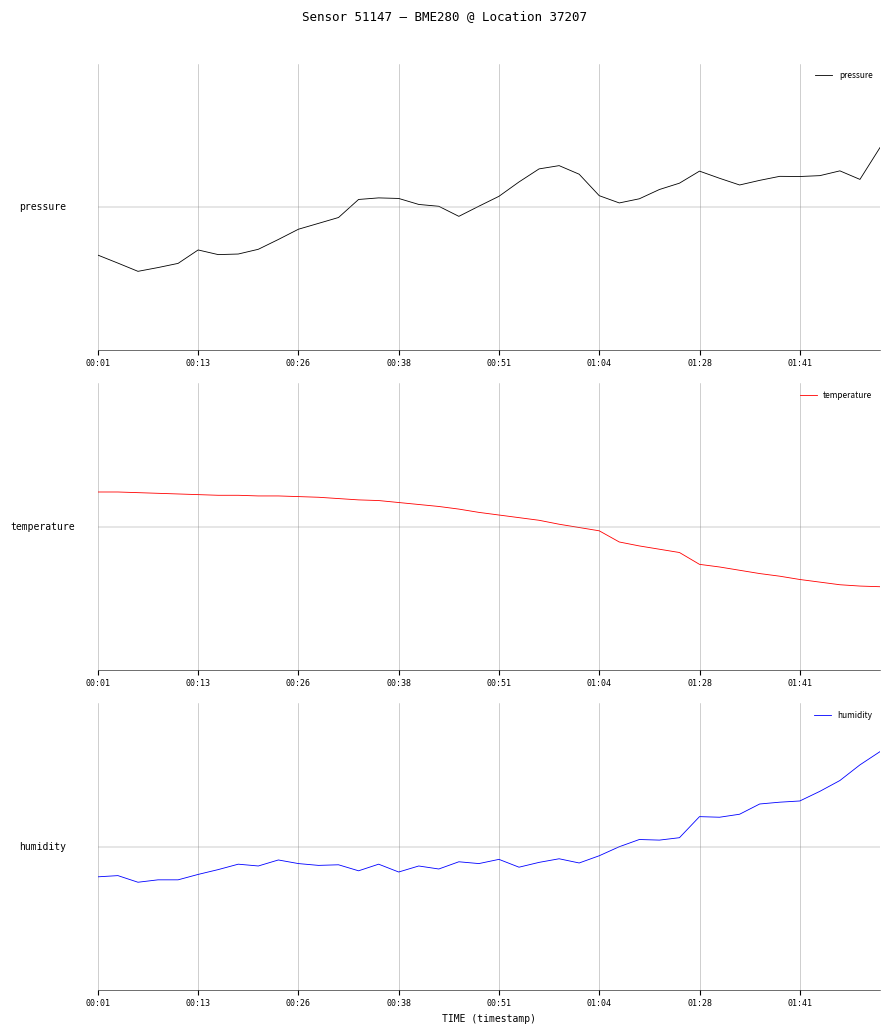

What is the minimum value shown in the chart?

-0.7